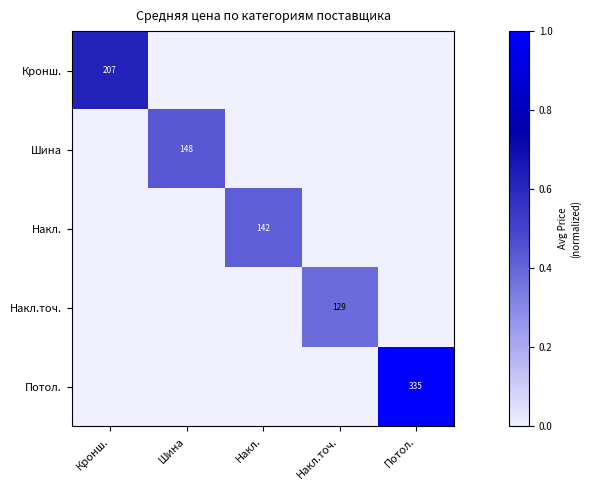

Is it true that Потол. equals 335 at Потол.?

True